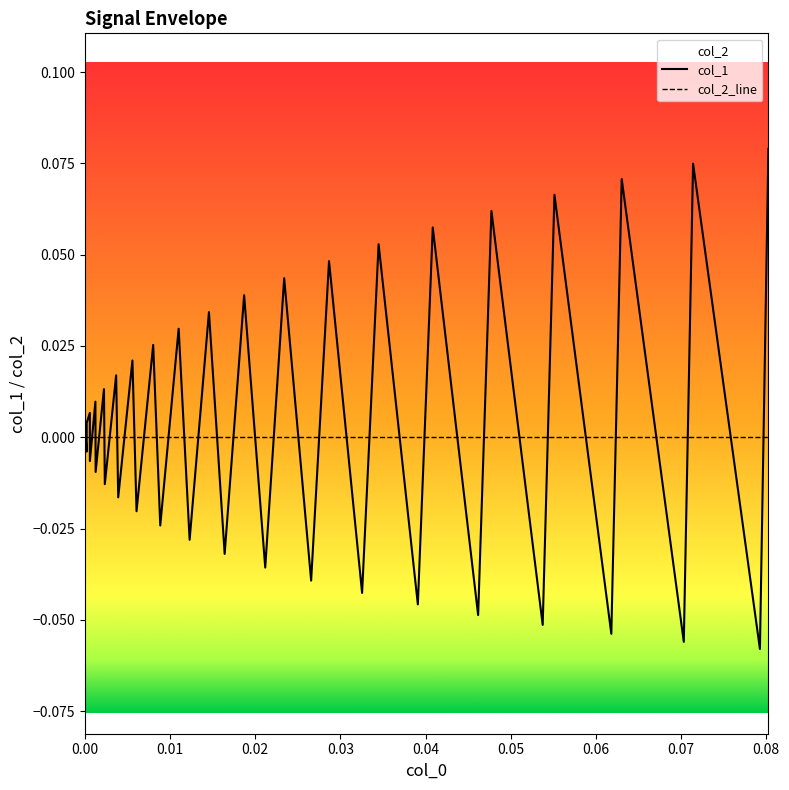

Reading left to right, transcribe all the data shown in this chart.

col_1: 0.0	-0.0	0.0	-0.0	0.0	0.0	-0.0	0.0	-0.0	0.0	-0.0	0.0	-0.0	0.0	-0.0	0.0	-0.0	0.0	-0.0	0.0	-0.0	0.0	-0.0	0.0	-0.0	0.0	-0.0	0.1	-0.0	0.1	-0.0	0.1	-0.1	0.1	-0.1	0.1	-0.1	0.1	-0.1	0.1
col_2_line: 0.0	0.0	0.0	0.0	0.0	0.0	0.0	0.0	0.0	0.0	0.0	0.0	0.0	0.0	0.0	0.0	0.0	0.0	0.0	0.0	0.0	0.0	0.0	0.0	0.0	0.0	0.0	0.0	0.0	0.0	0.0	0.0	0.0	0.0	0.0	0.0	0.0	0.0	0.0	0.0